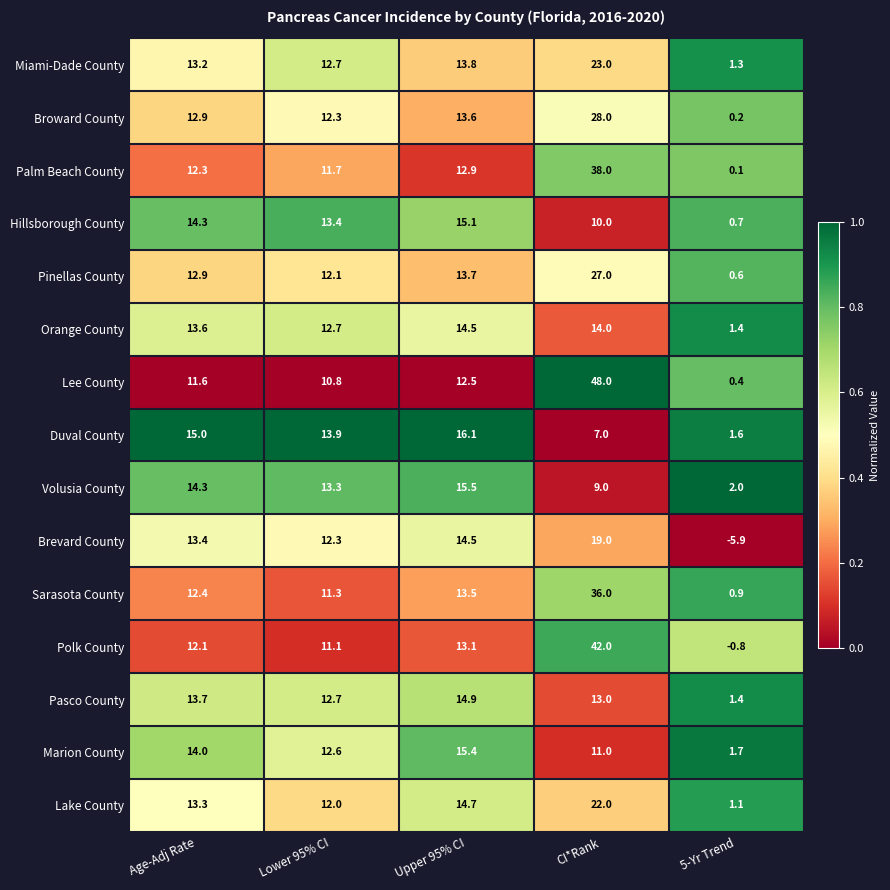

At which category is the sum across all series the highest?

CI*Rank